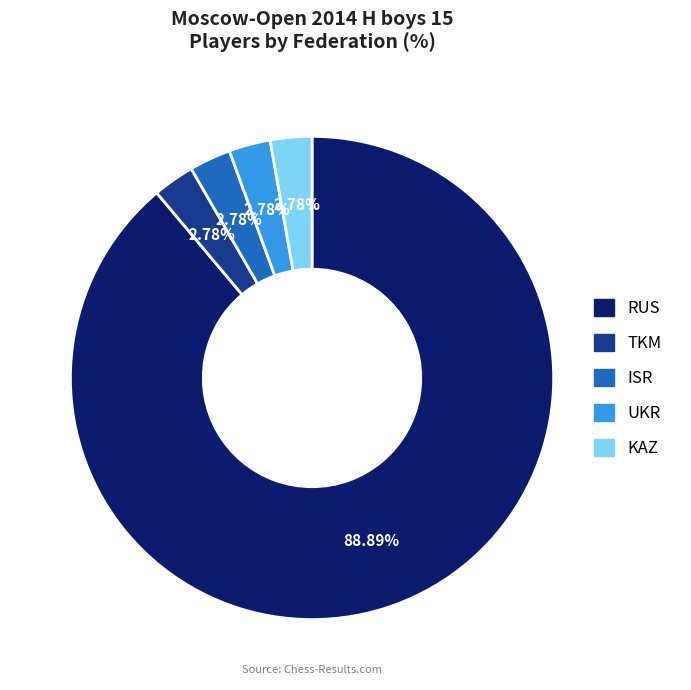

Between TKM and RUS, which is larger?

RUS